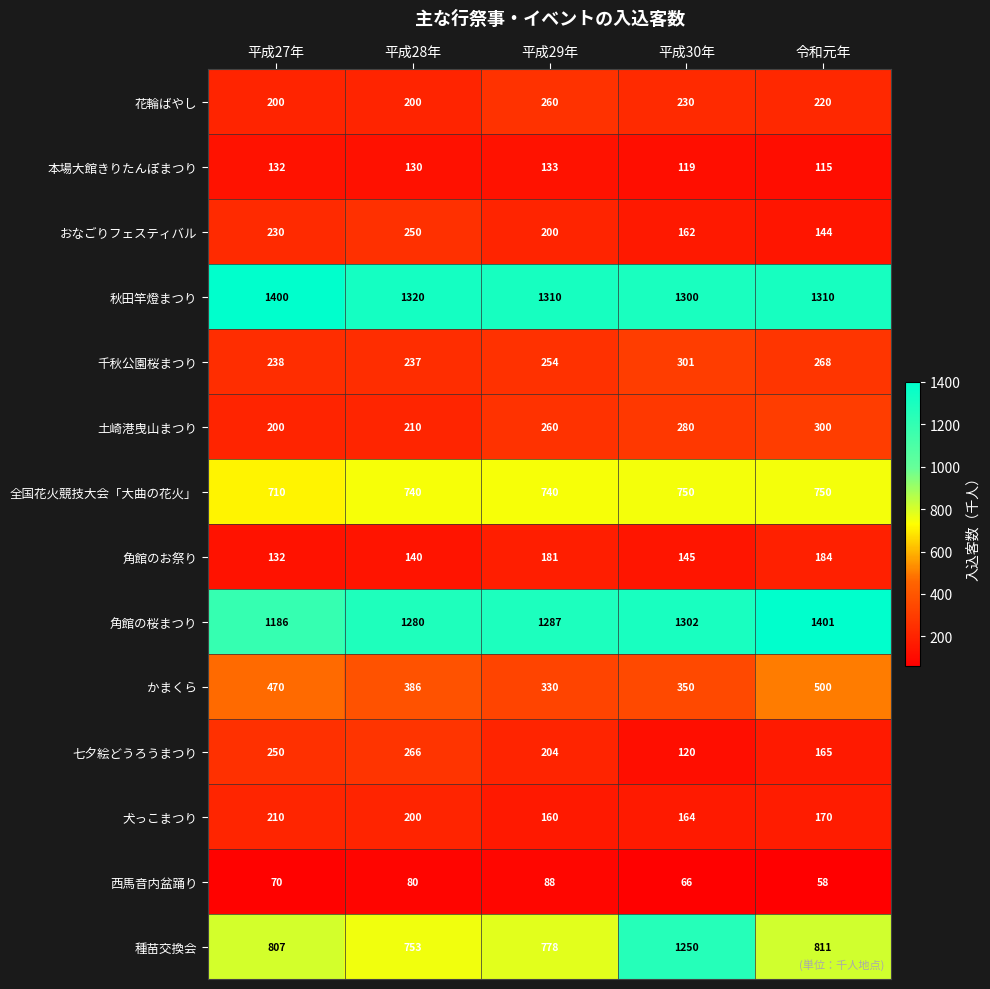

What is the approximate value of 角館のお祭り at 平成29年?

181